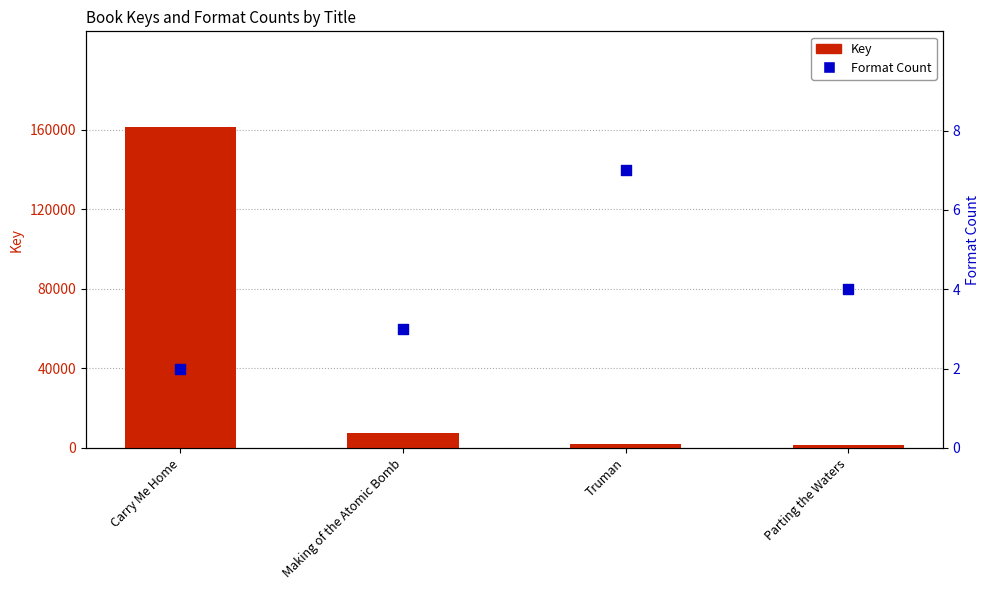

Which series reaches the minimum Y coordinate?

Format Count